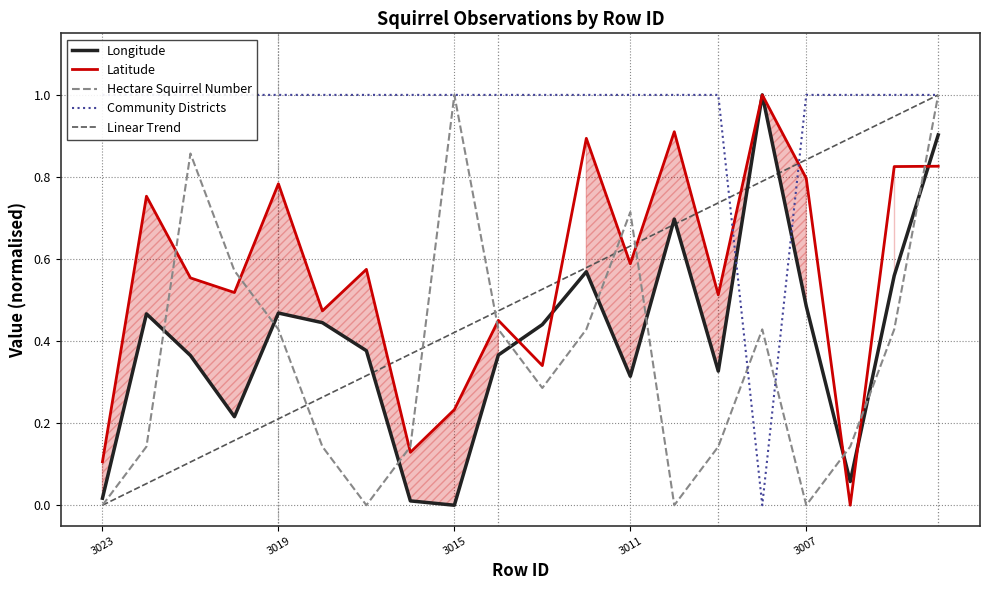

True or false: Community Districts has a value of 1.5 at 9.

False